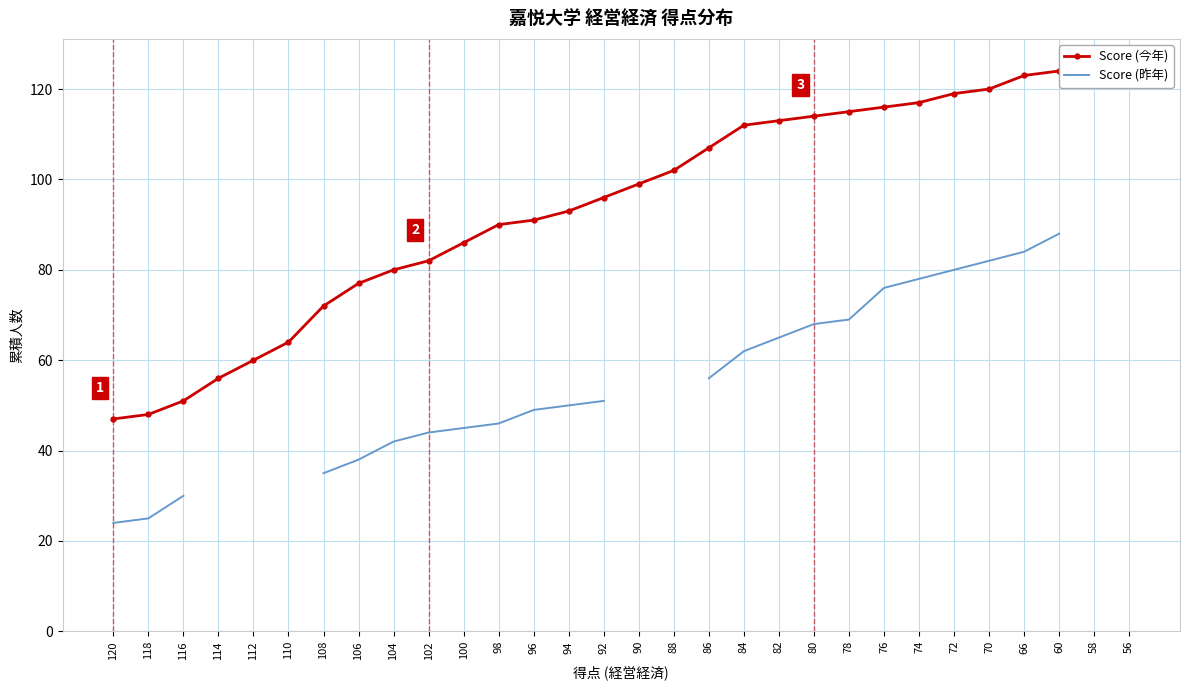

The value of Score (今年) at 70 is 120.0. True or false?

True